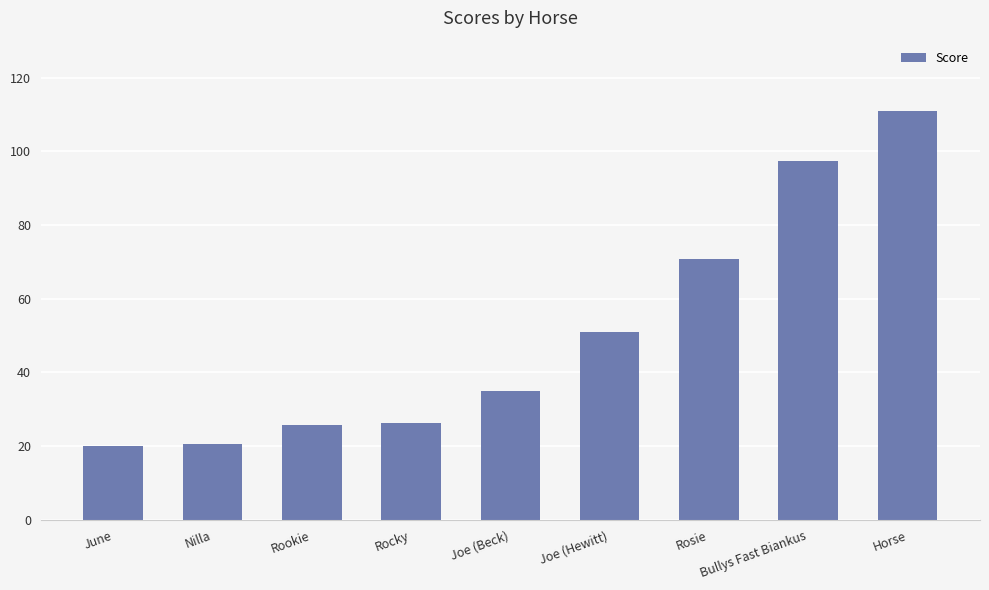

What is the approximate value at Joe (Beck)?

35.1